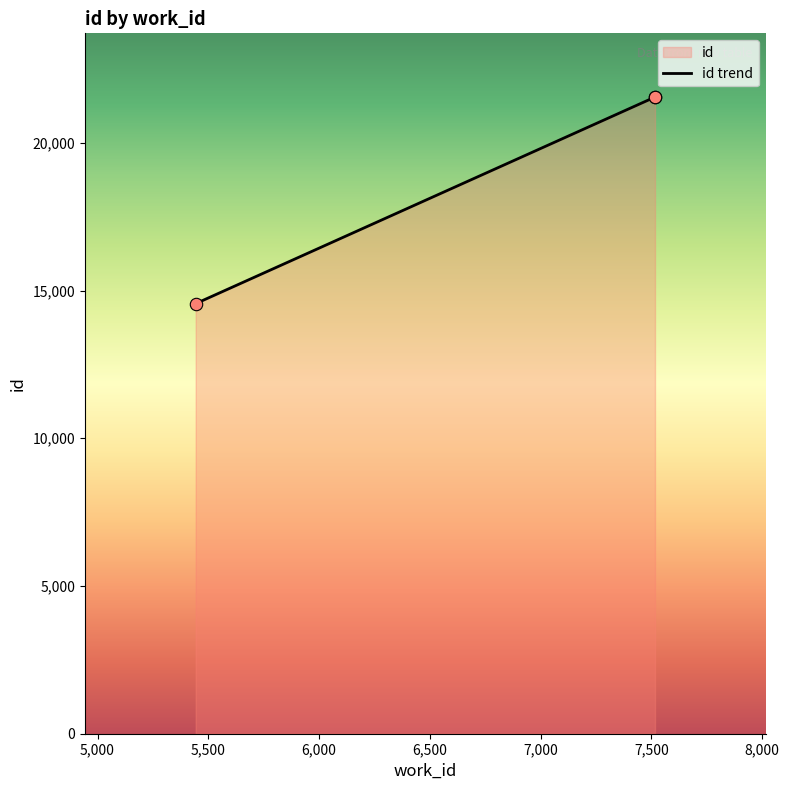

Which has a higher value, 5,000 or 5,500?

5,500